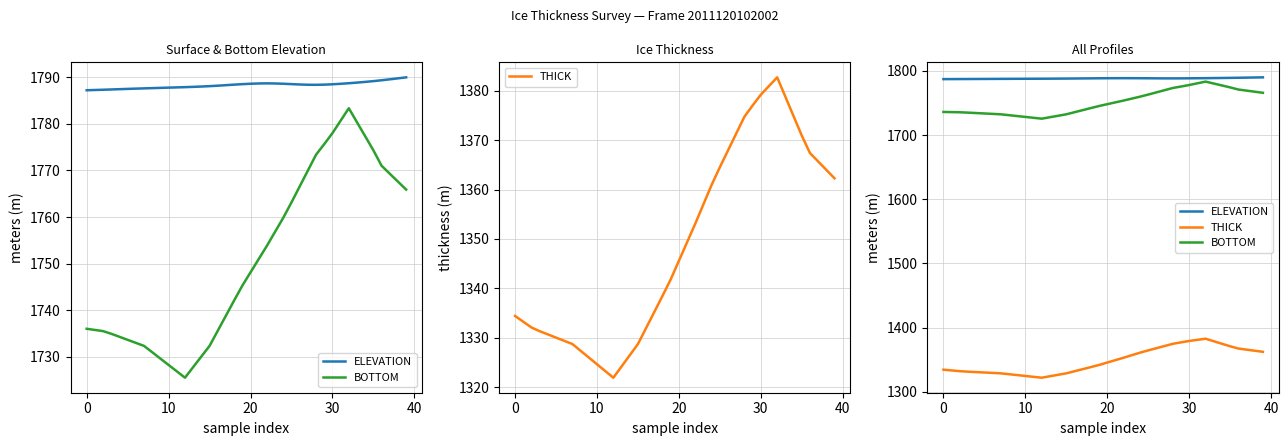

Read the ELEVATION value at 15.

1788.1